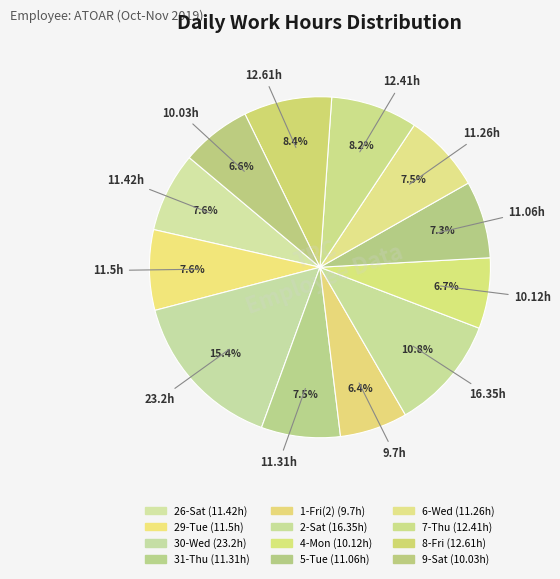

How many segments does this pie chart have?

12